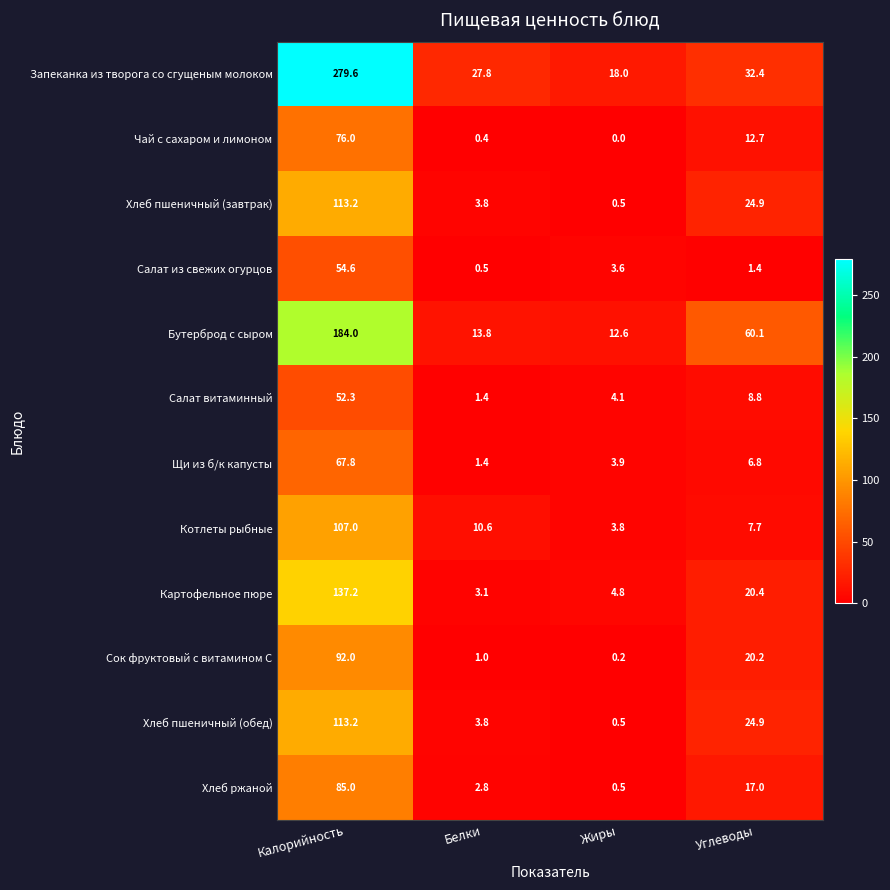

At which category is the sum across all series the highest?

Калорийность